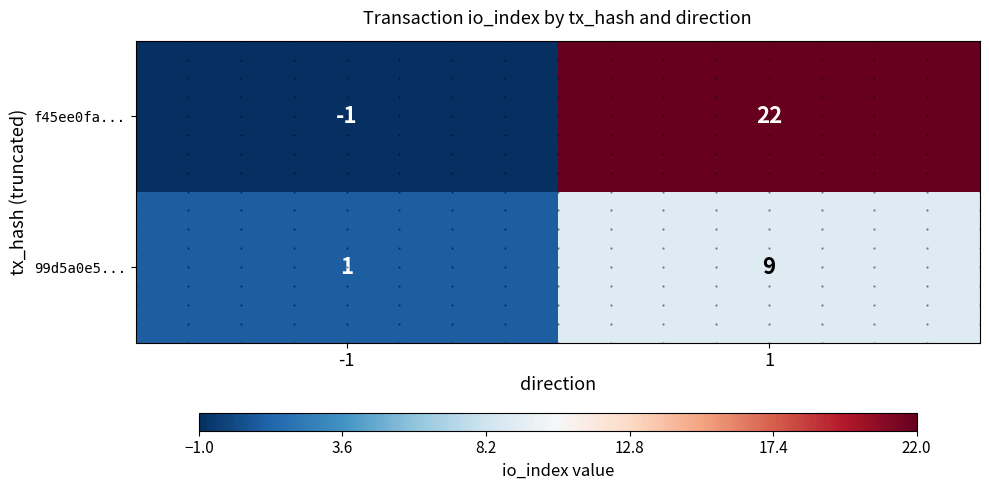

At which category does the chart reach its minimum across all series?

-1